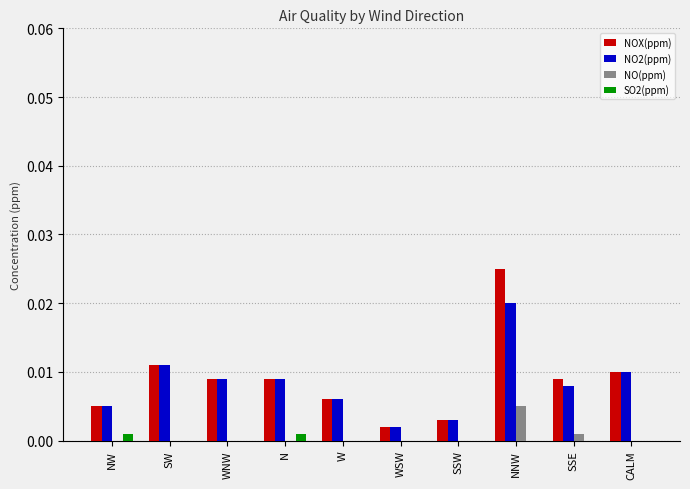

The value of NO2(ppm) at SW is 0.0. True or false?

True